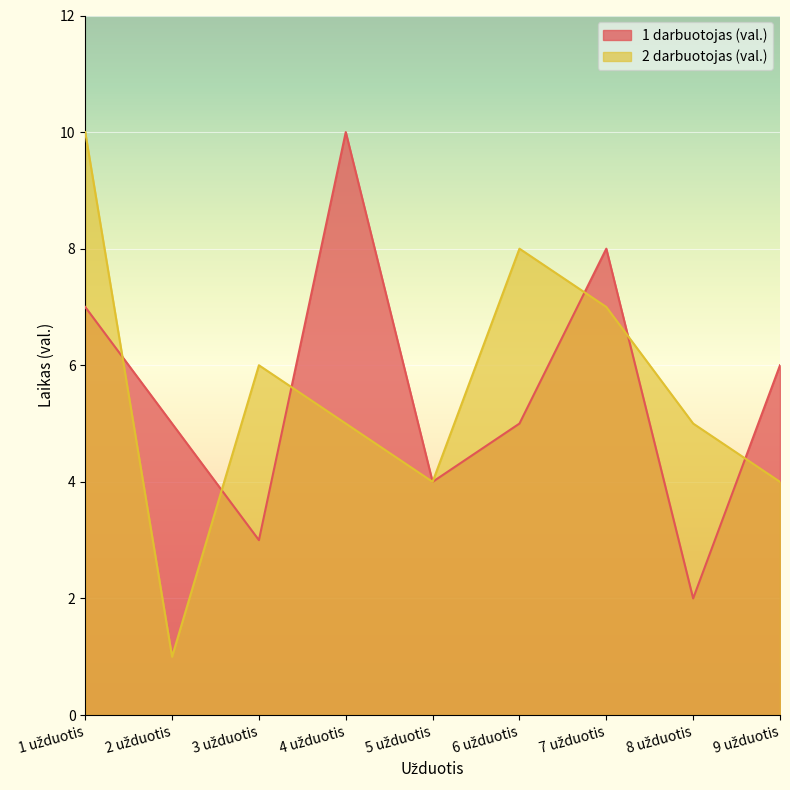

Reading left to right, what are all the values shown in this chart?

1 darbuotojas (val.): 7	5	3	10	4	5	8	2	6
2 darbuotojas (val.): 10	1	6	5	4	8	7	5	4